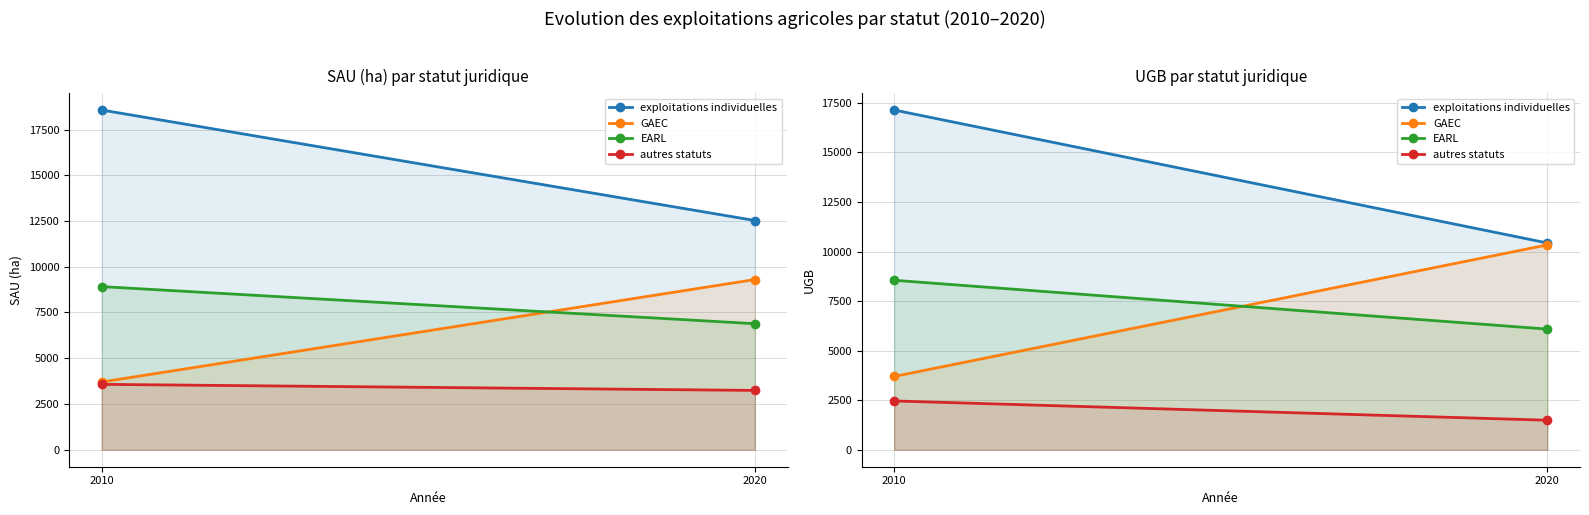

How many lines are shown in the chart?

4